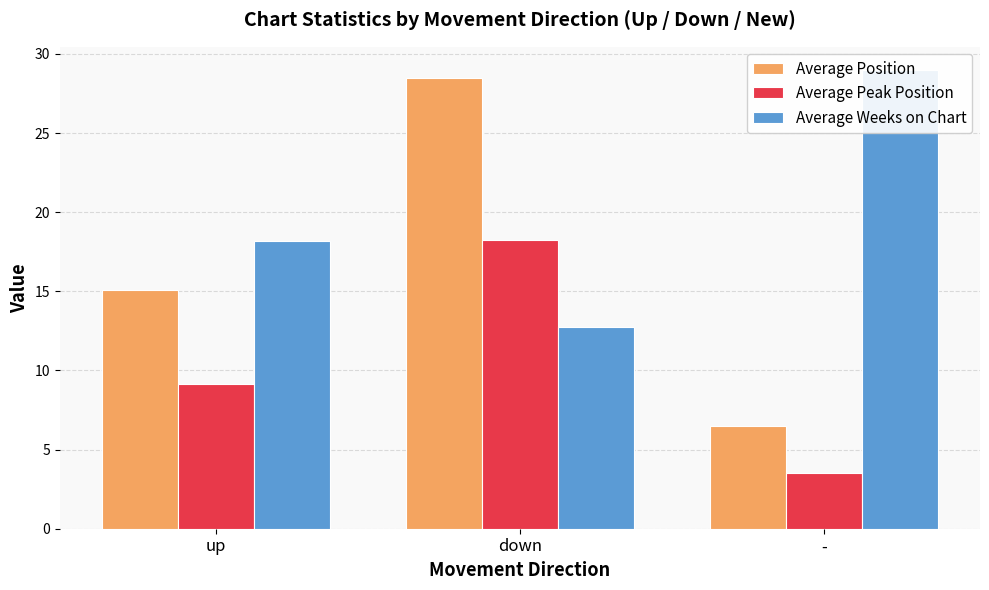

True or false: Average Position has a value of 6.5 at -.

True